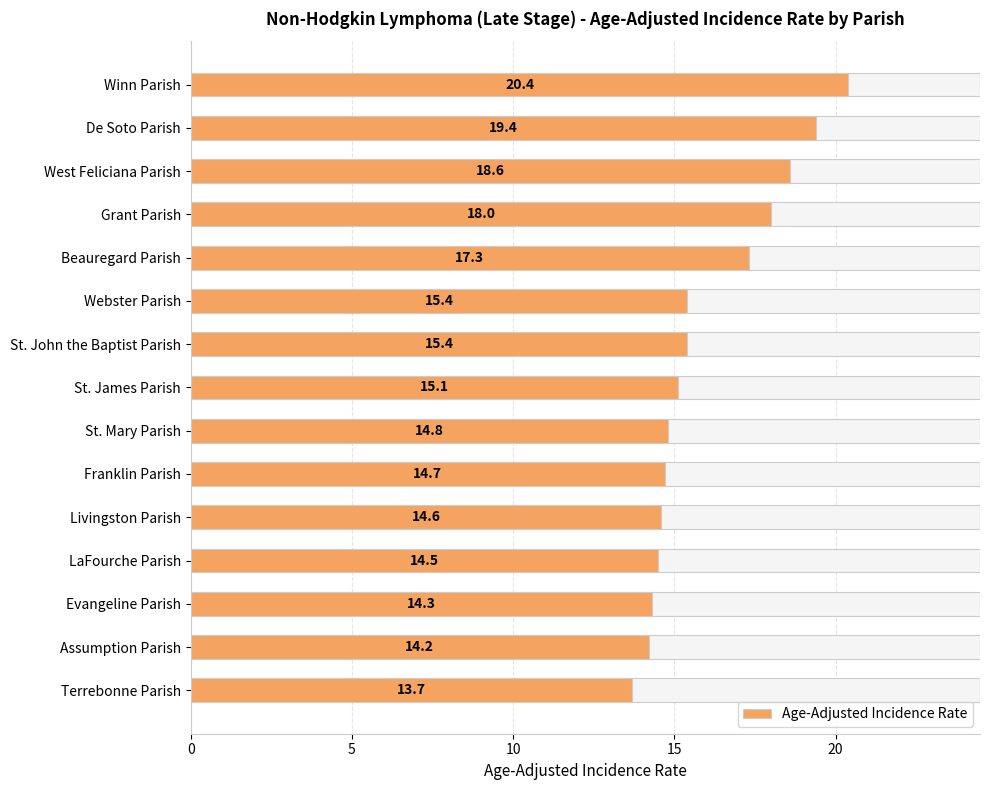

What is the difference between the maximum and second lowest values?

6.2